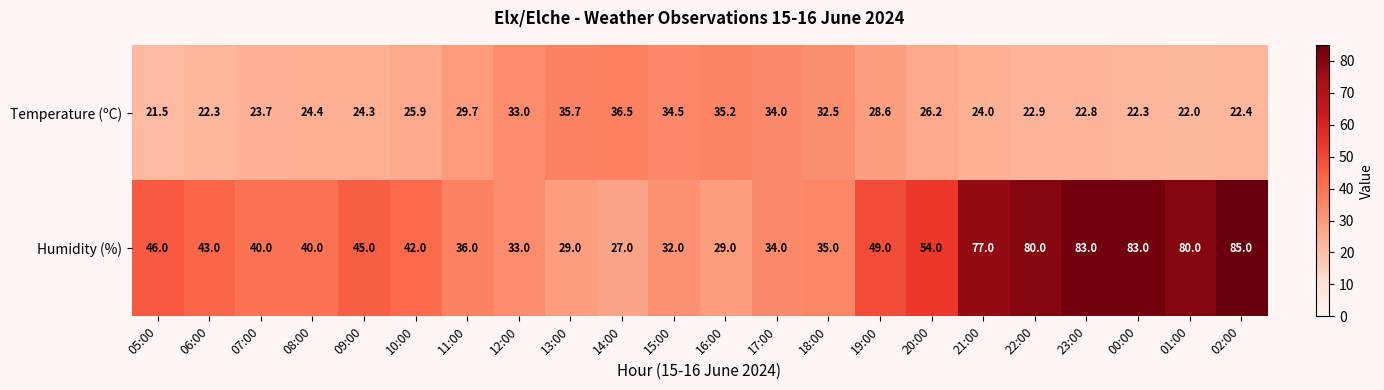

Which series has the largest total across all categories?

Humidity (%)